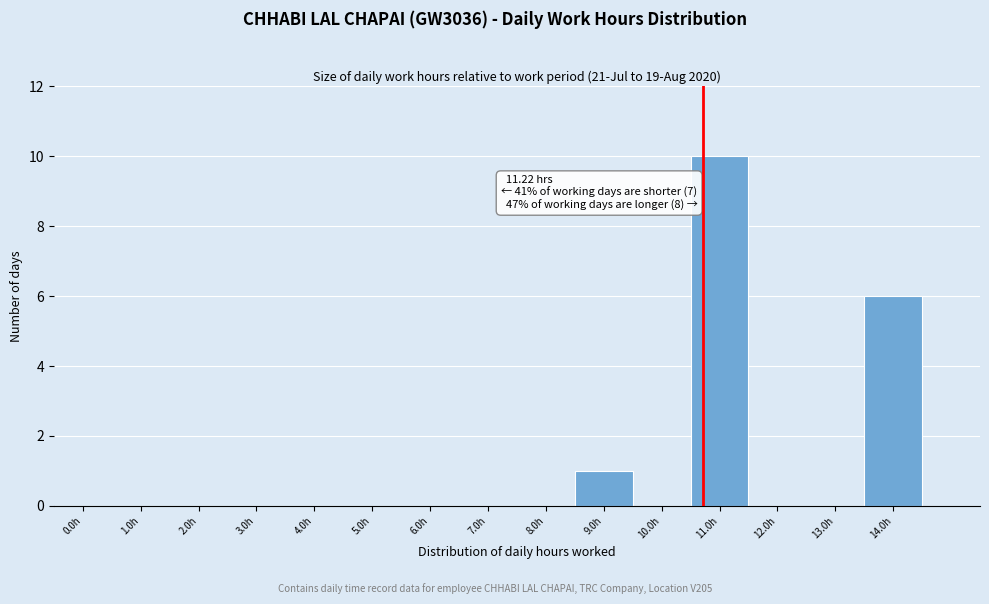

Reading left to right, extract all data points from this chart.

0.0h=0	1.0h=0	2.0h=0	3.0h=0	4.0h=0	5.0h=0	6.0h=0	7.0h=0	8.0h=0	9.0h=1	10.0h=0	11.0h=10	12.0h=0	13.0h=0	14.0h=6